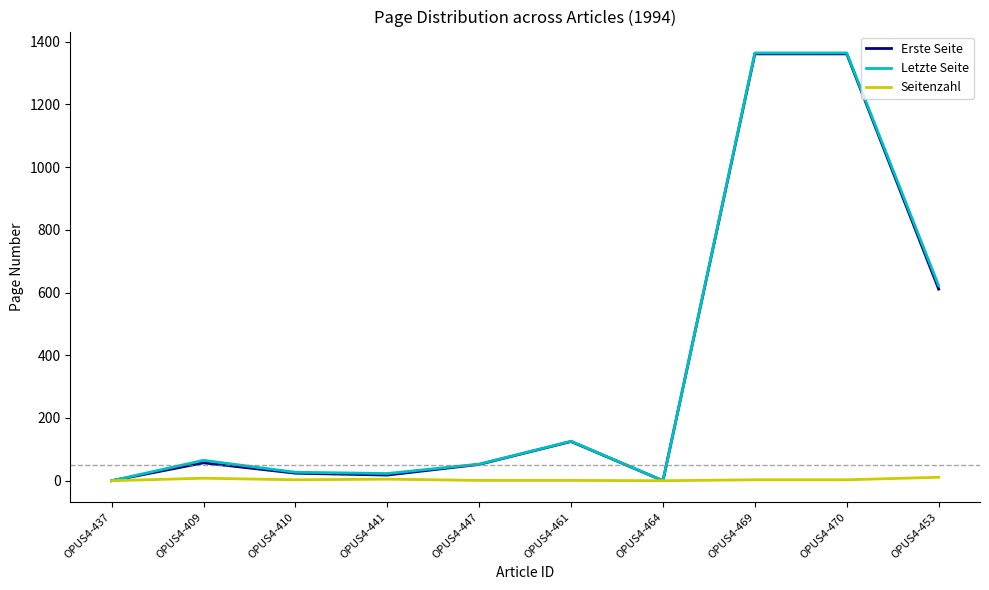

Is the value of Erste Seite at OPUS4-461 greater than the value of Seitenzahl at OPUS4-441?

Yes